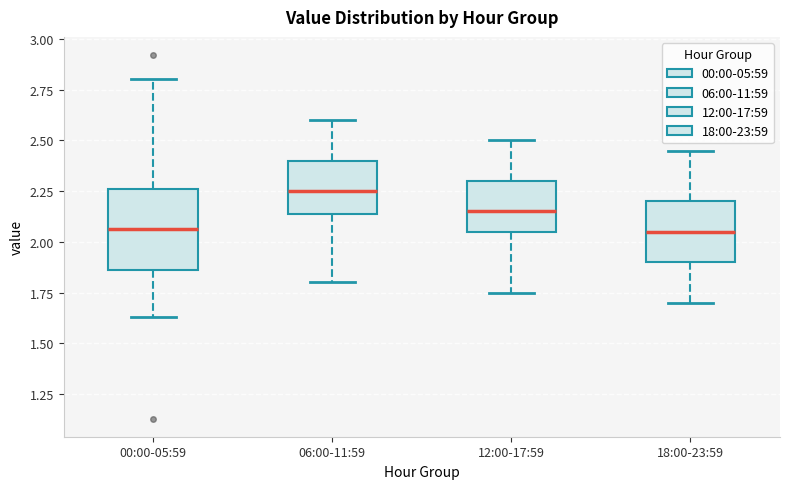

Where is the upper edge of the box for 12:00-17:59 on the y-axis? The values are not printed on the chart, so give them approximately, as read against the axis.

2.30